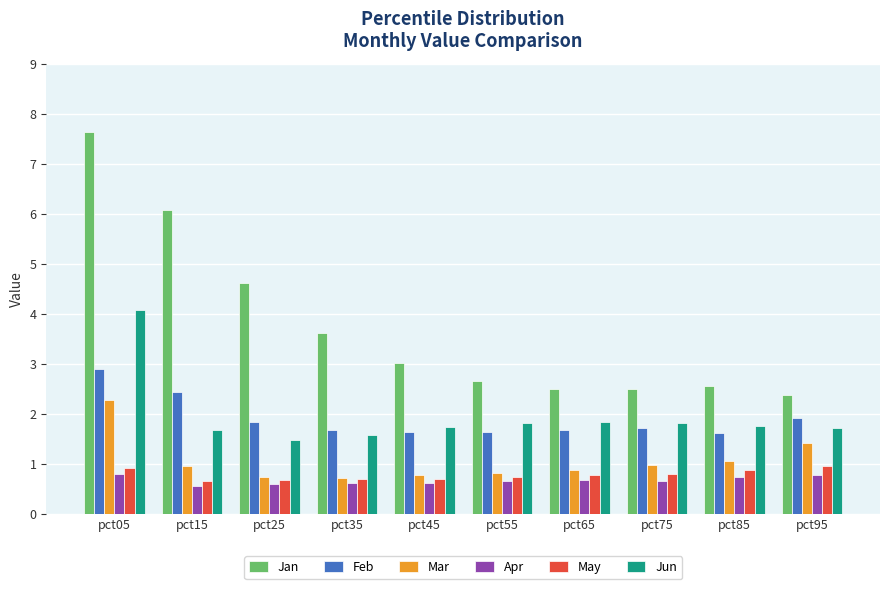

The value of Jan at pct85 is 1.5. True or false?

False